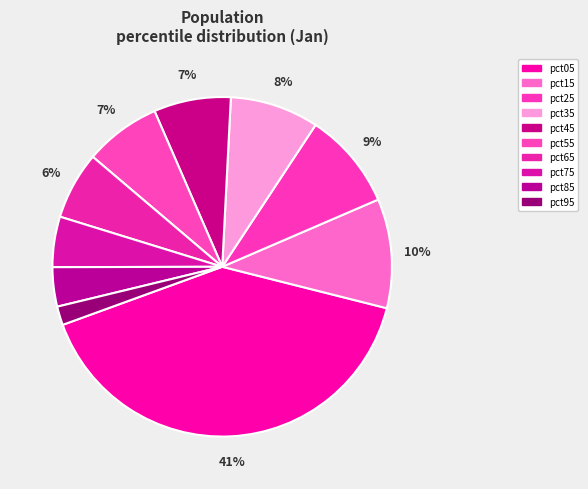

Count the number of slices in the pie.

10